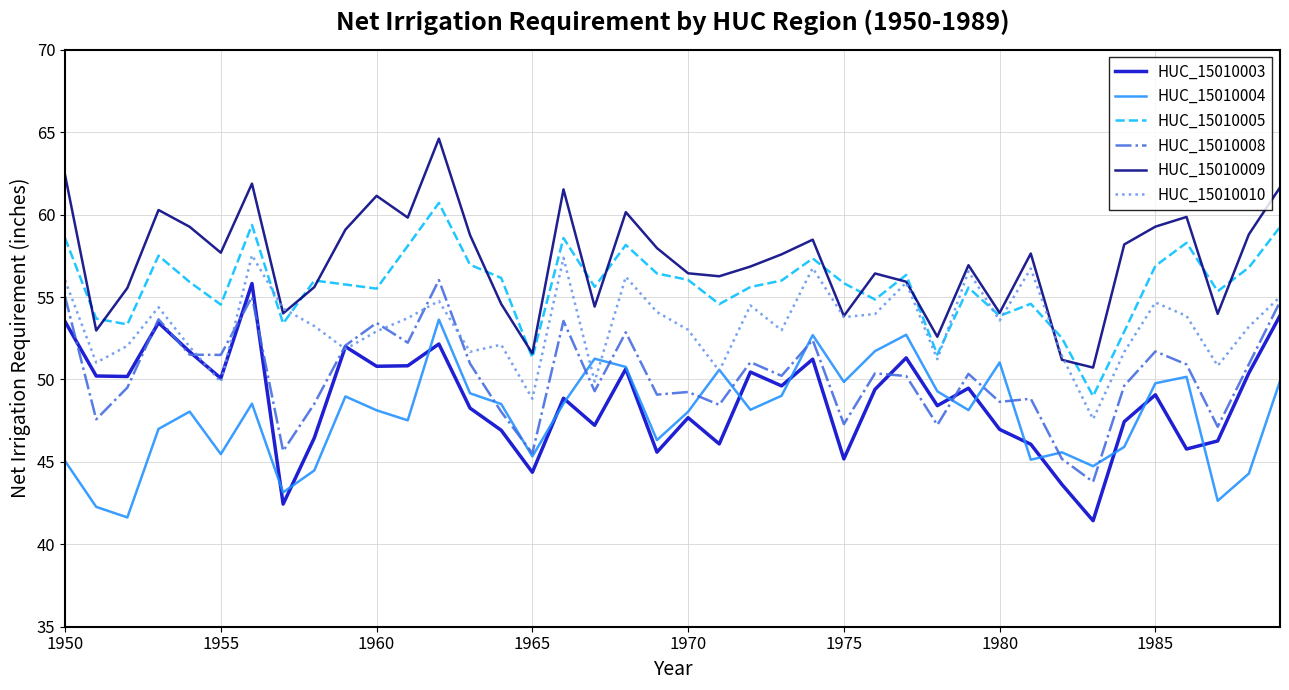

What is the maximum value shown in the chart?

64.6